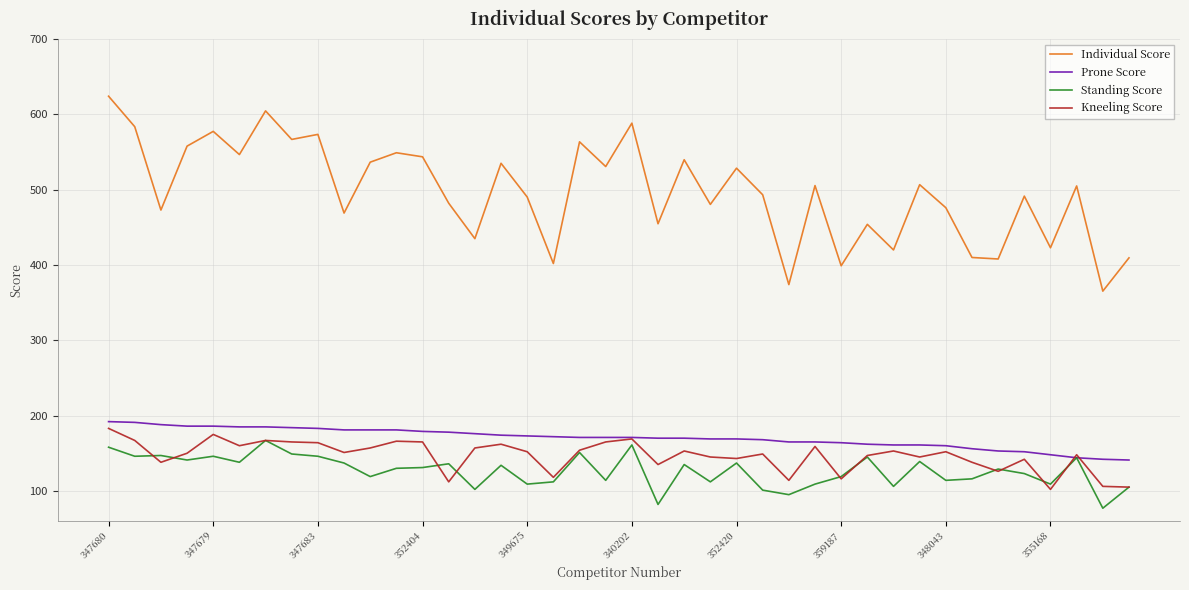

True or false: Standing Score and Individual Score intersect in this chart.

False